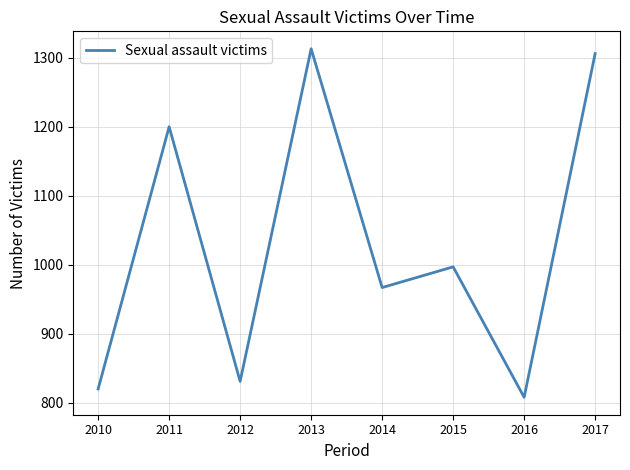

What is the difference between the maximum and second lowest values?

493